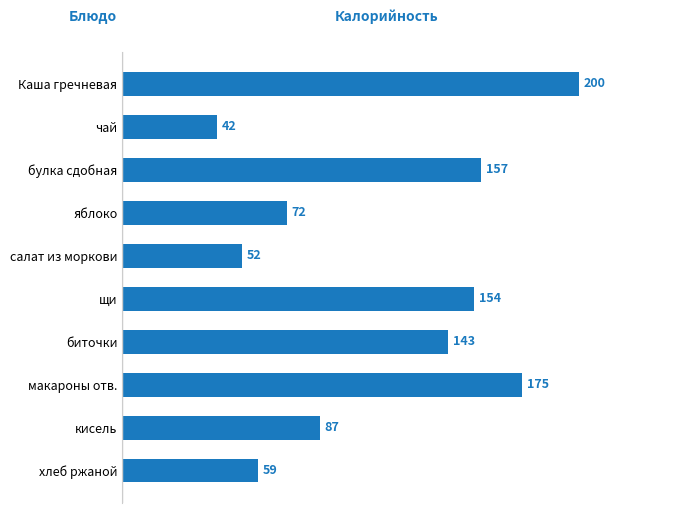

Where is the data nearest to the value 120?

биточки